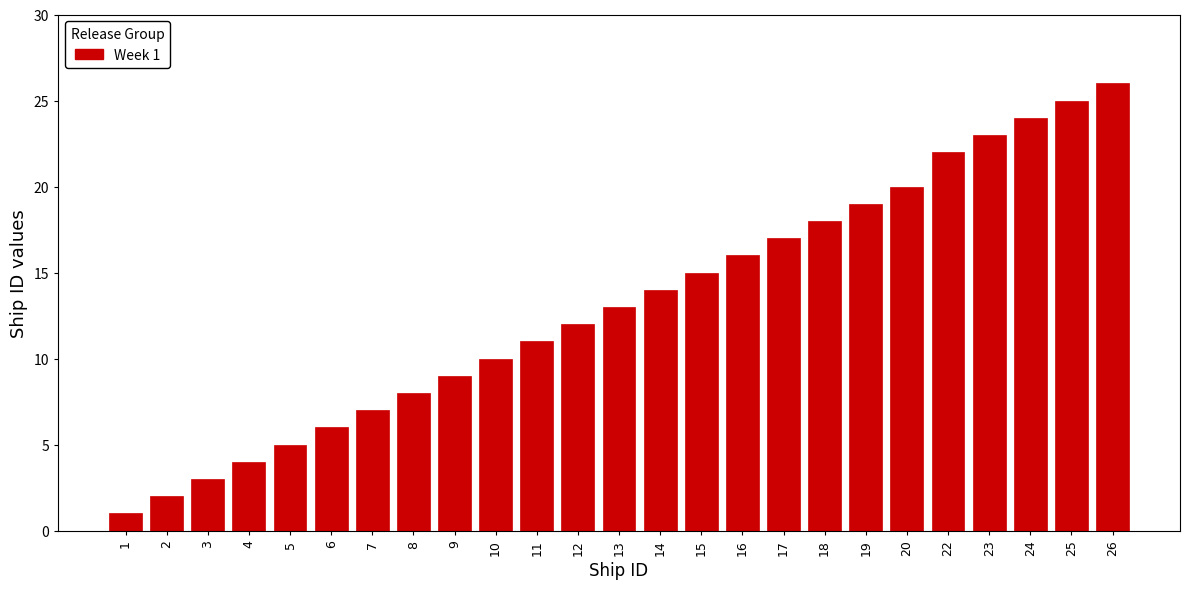

Reading right to left, what are all the values shown in this chart?

26	25	24	23	22	20	19	18	17	16	15	14	13	12	11	10	9	8	7	6	5	4	3	2	1